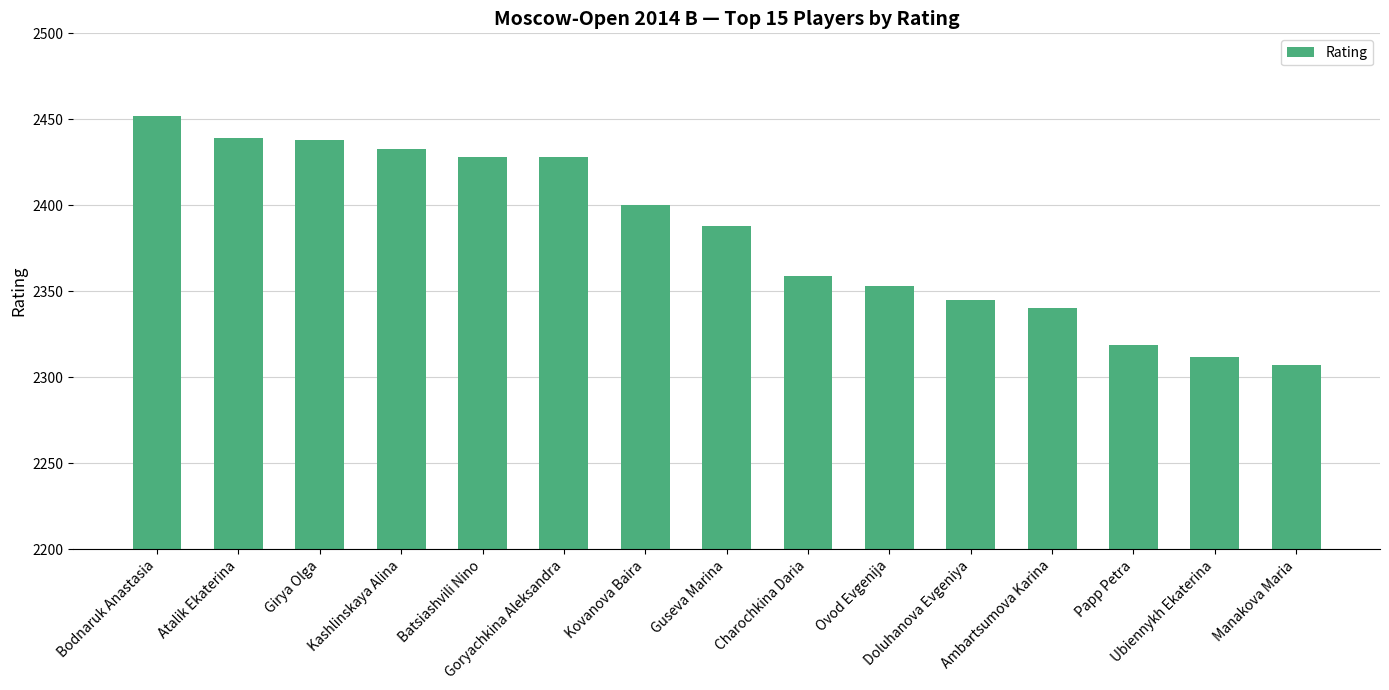

What is the smallest value displayed?

2307